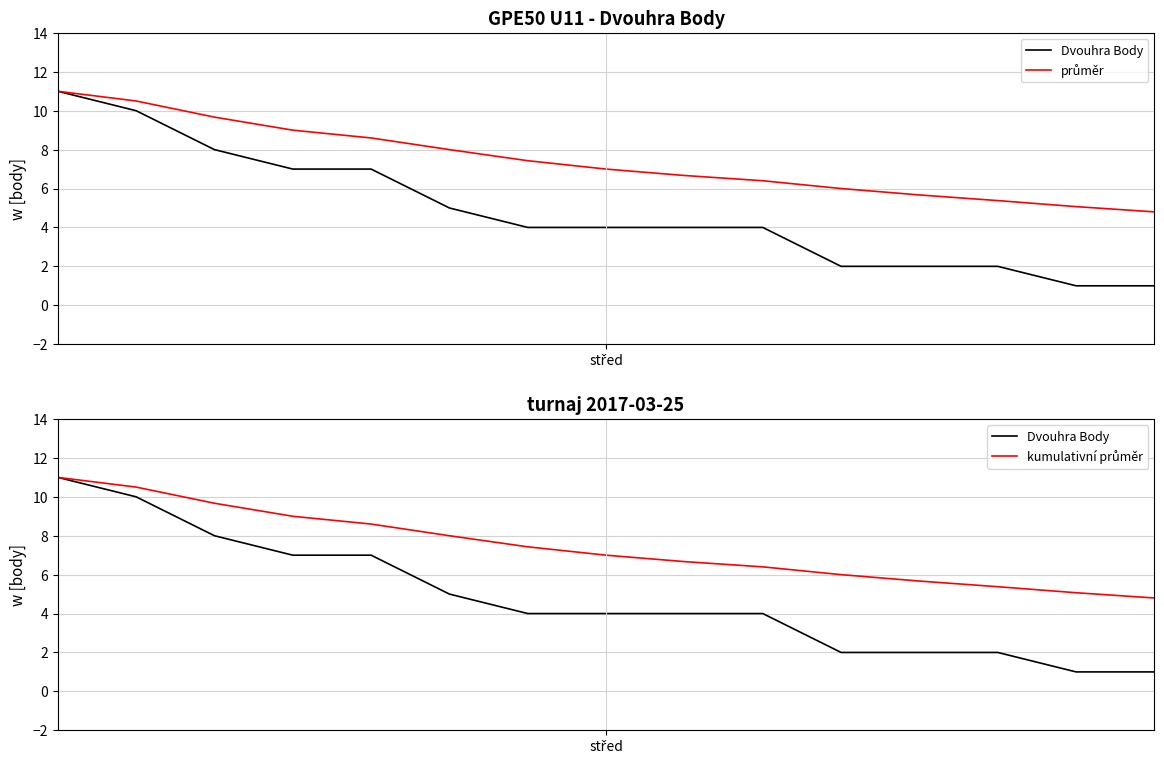

What is the difference between the kumulativní průměr values at 3 and 10?

3.0